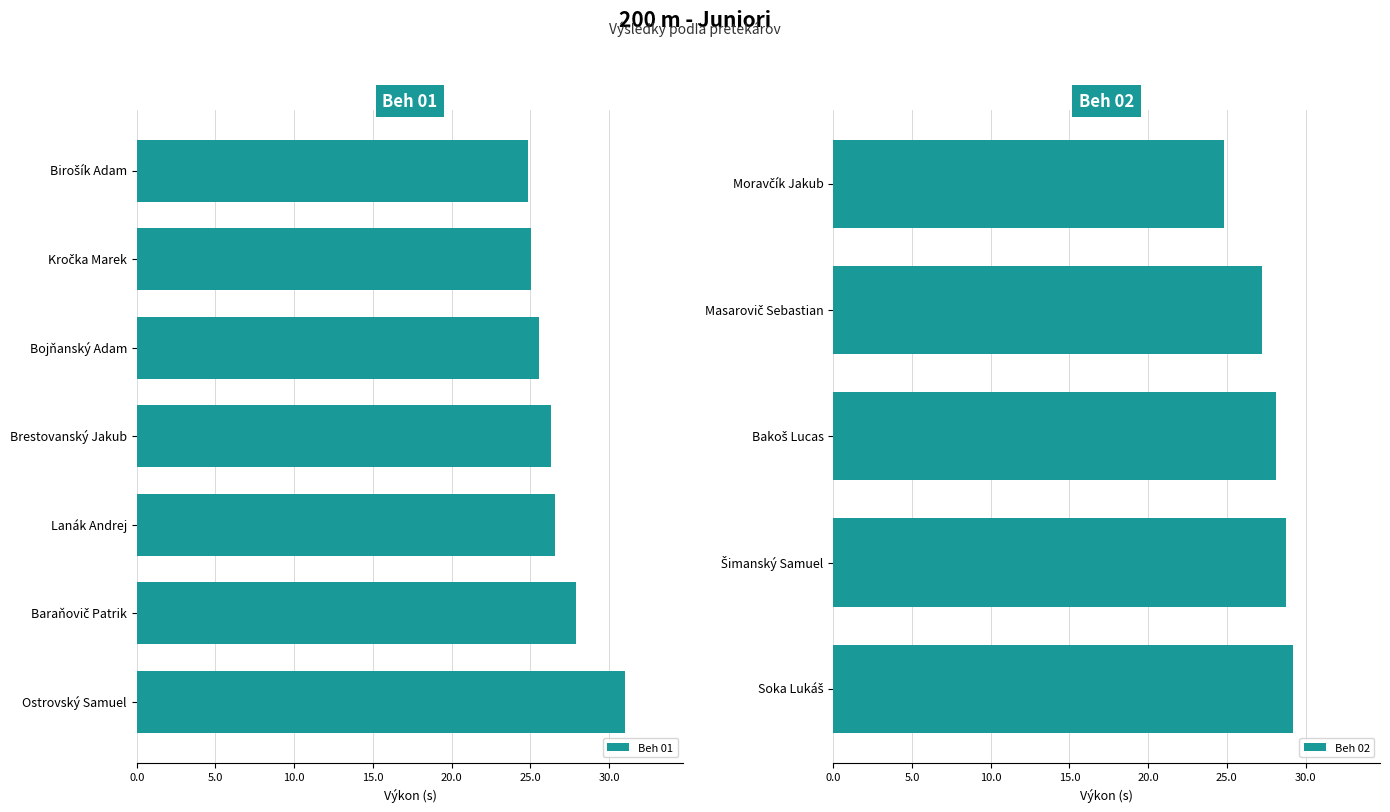

What is the sum of the values at Bojňanský Adam and Masarovič Sebastian?

52.8